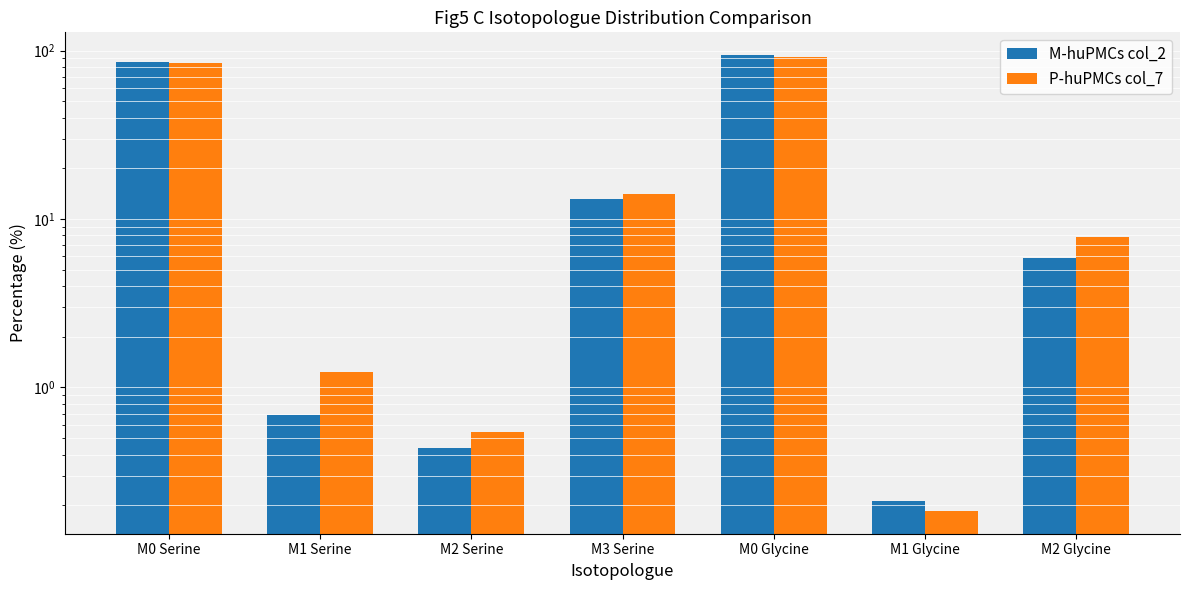

True or false: M-huPMCs col_2 has a value of 85.7 at M0 Serine.

True